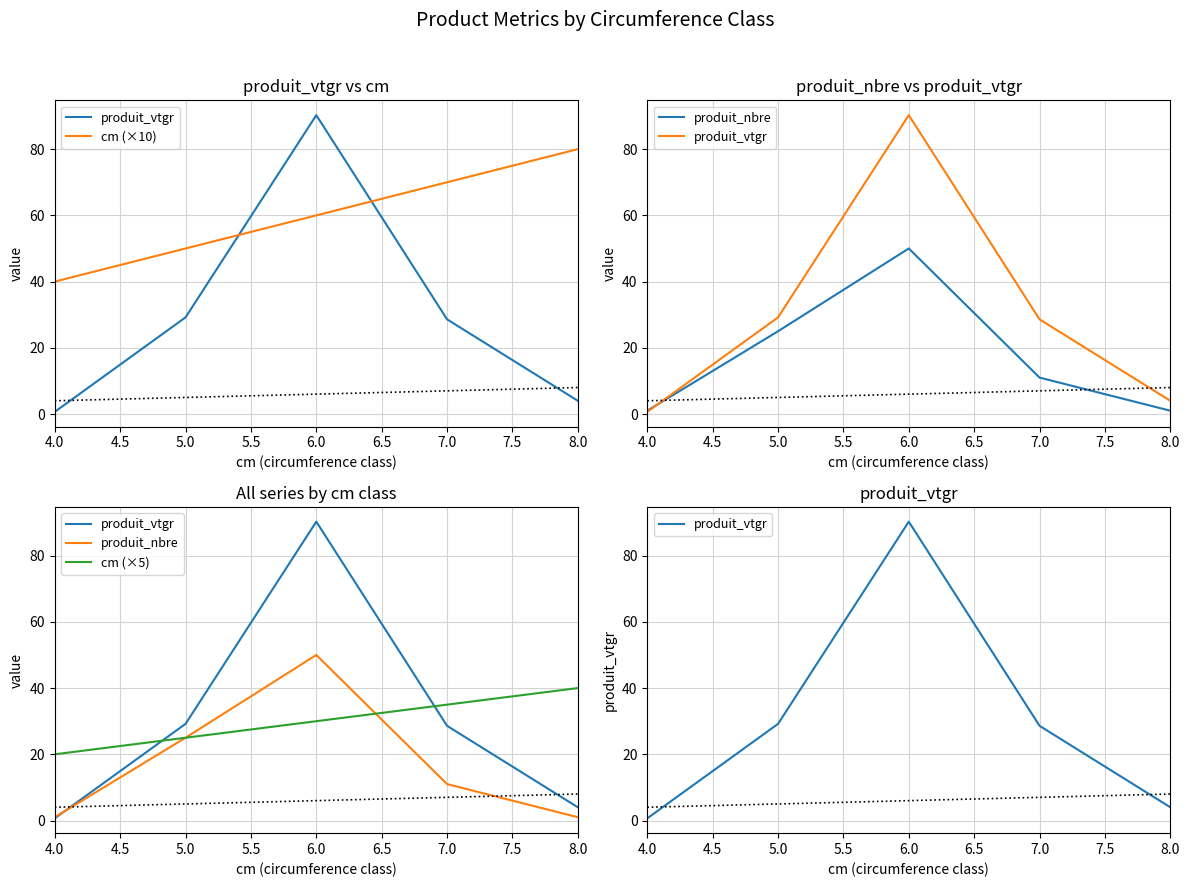

True or false: cm (×5) and cm (×10) cross at least once.

False